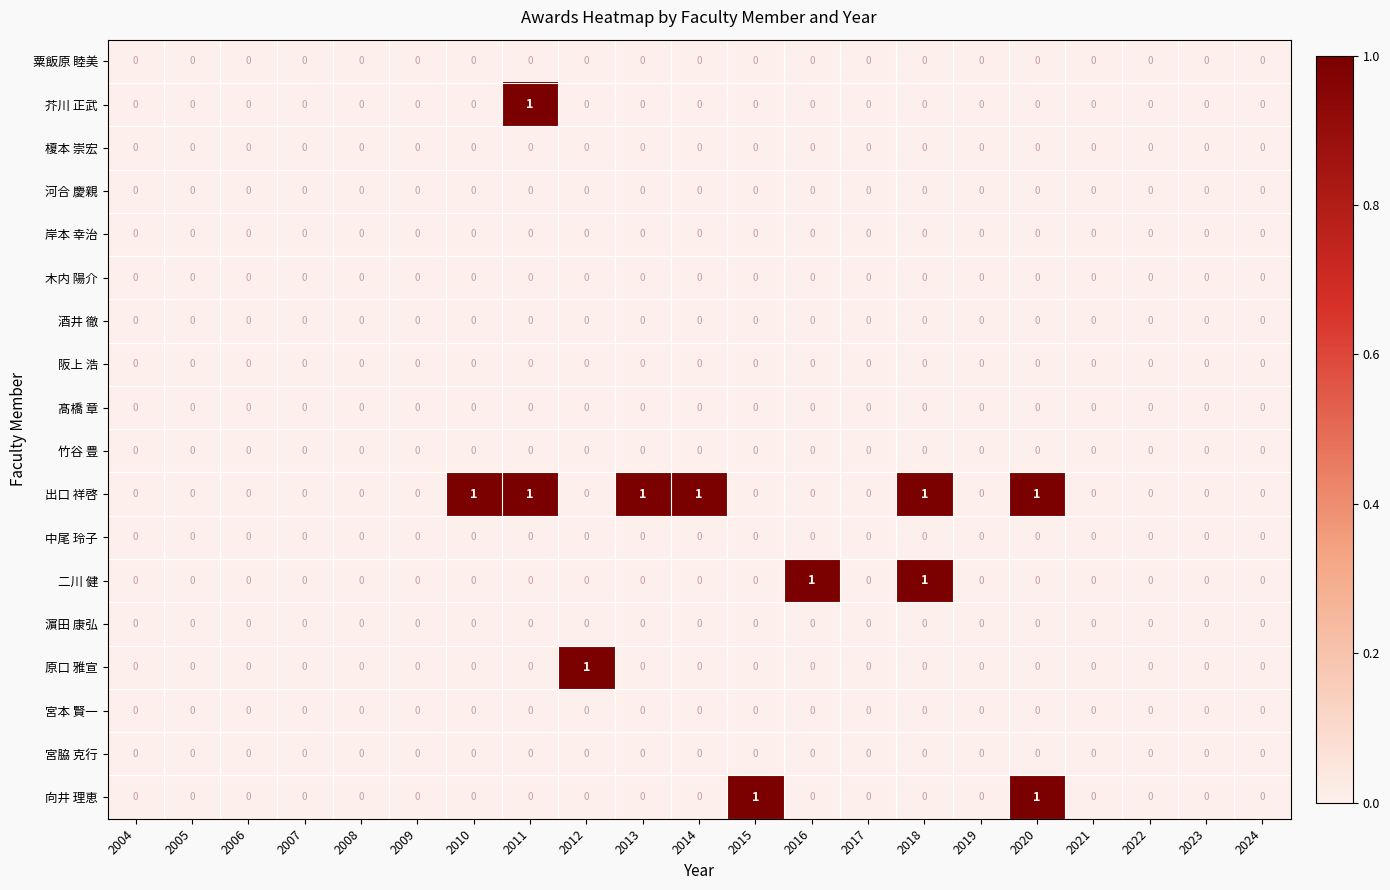

Is it true that 岸本 幸治 equals 0 at 2019?

True